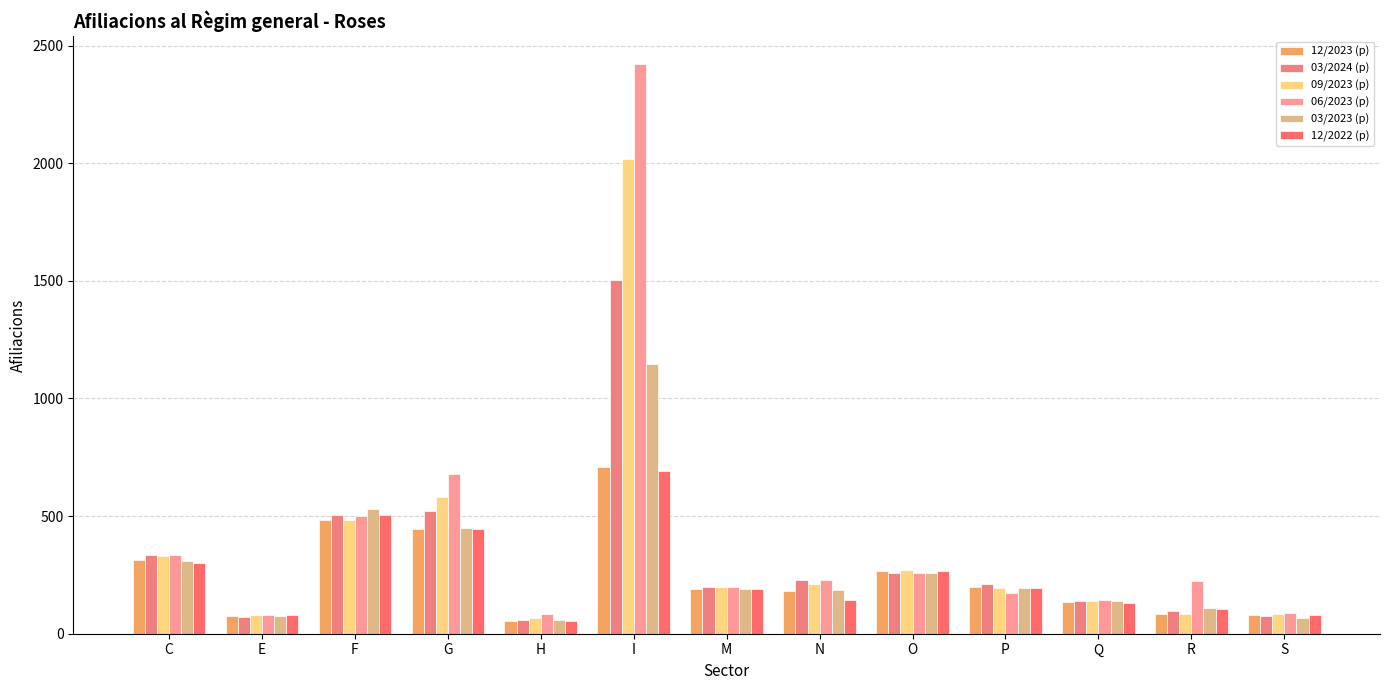

At which category is the sum across all series the highest?

I